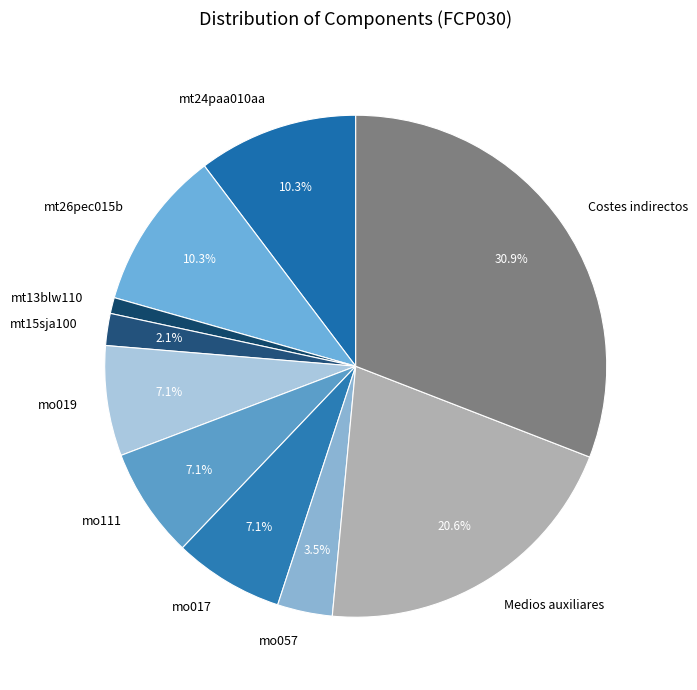

To the nearest percent, what percentage of the pie is mo019?

7%